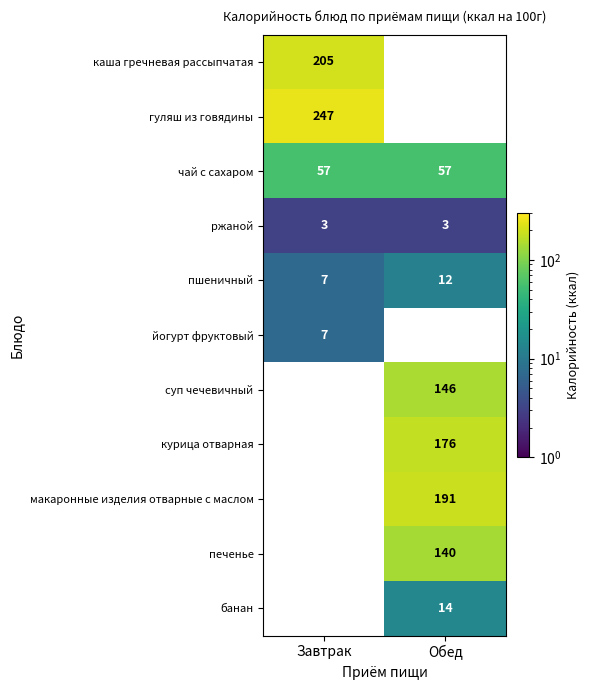

What is the average value of the ржаной series?

3